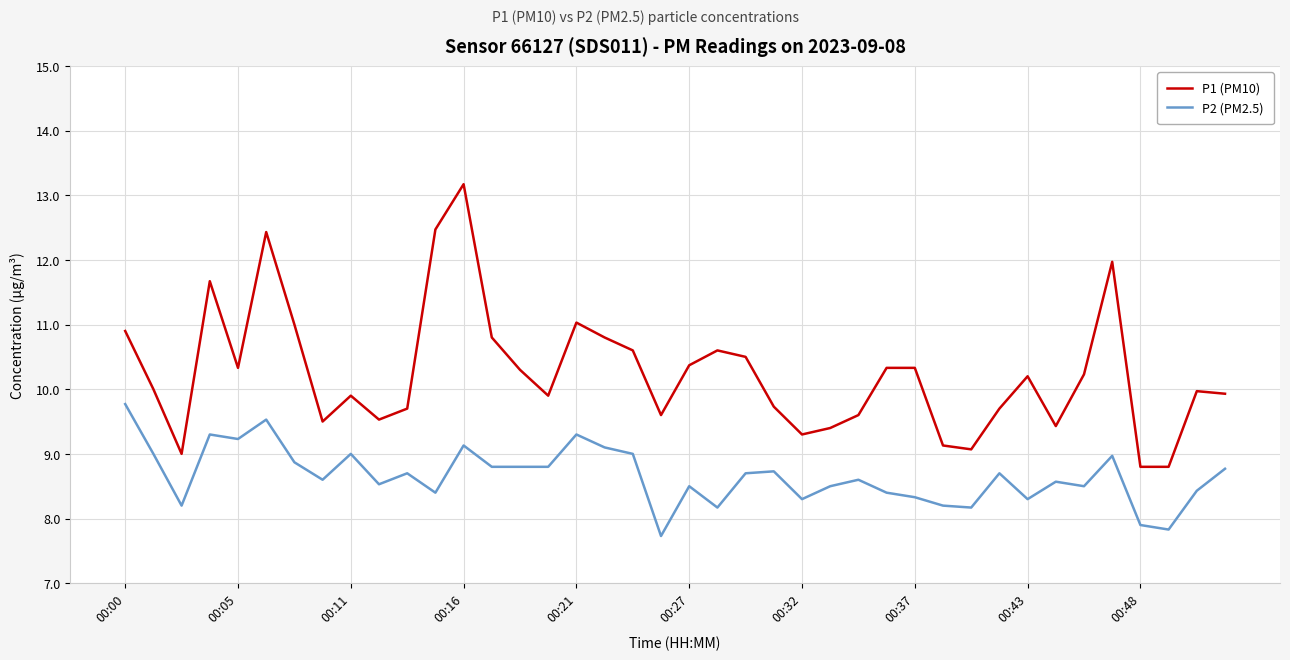

Which series has the largest total across all categories?

P1 (PM10)